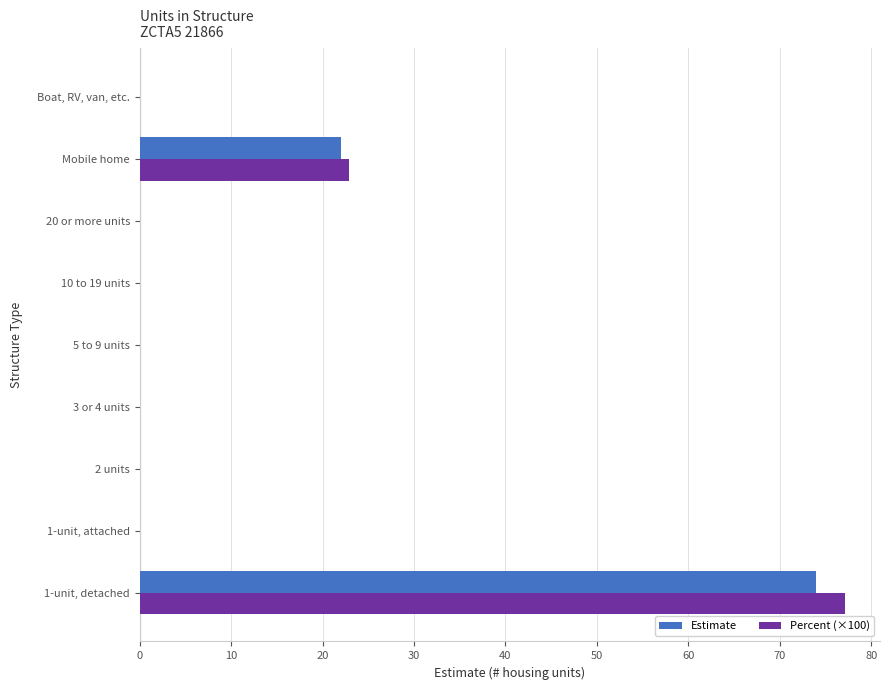

Count the number of data series in this chart.

2